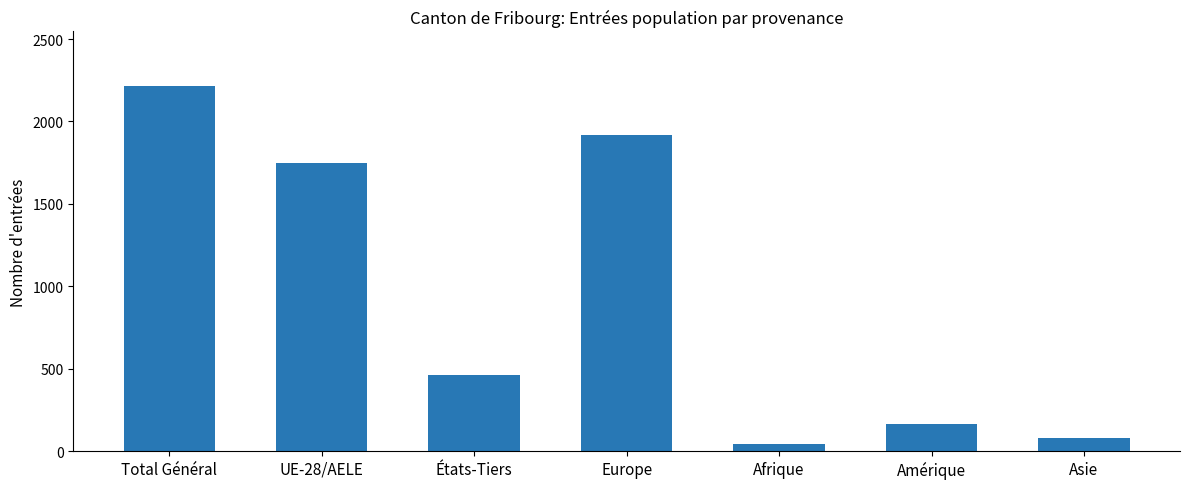

What is the change in value from États-Tiers to Europe?

+1451